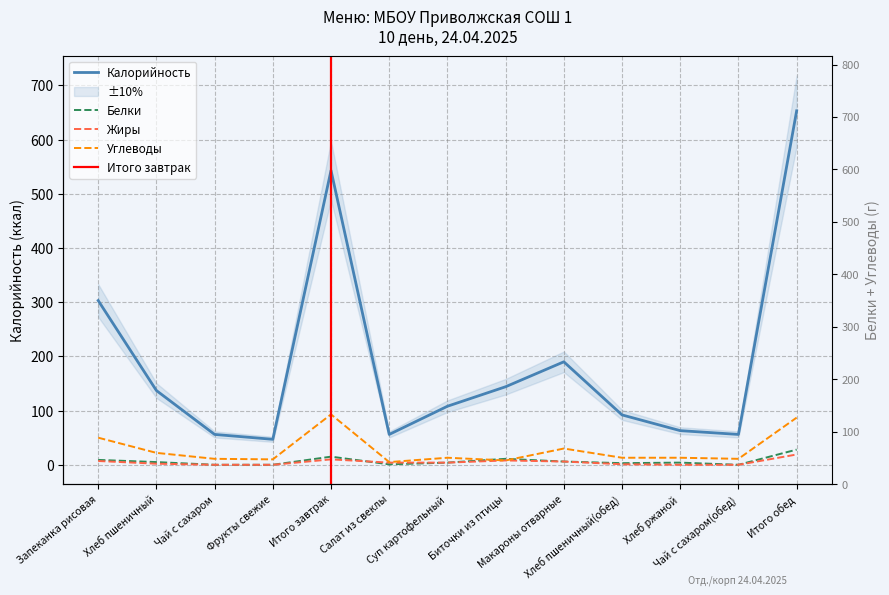

Reading right to left, list all the values displayed in this chart.

Калорийность: 653.0	56.0	63.0	92.0	190.0	144.0	108.0	56.0	543.0	47.0	56.0	137.0	303.0
Белки: 28.0	0.0	4.0	3.0	6.0	11.0	4.0	0.8	15.0	0.0	0.0	5.0	9.0
Жиры: 19.0	0.0	0.0	1.0	6.0	8.0	4.0	4.0	10.0	0.0	0.0	2.0	7.0
Углеводы: 87.0	11.0	13.0	13.0	30.0	8.0	13.0	5.0	93.0	10.0	11.0	22.0	50.0